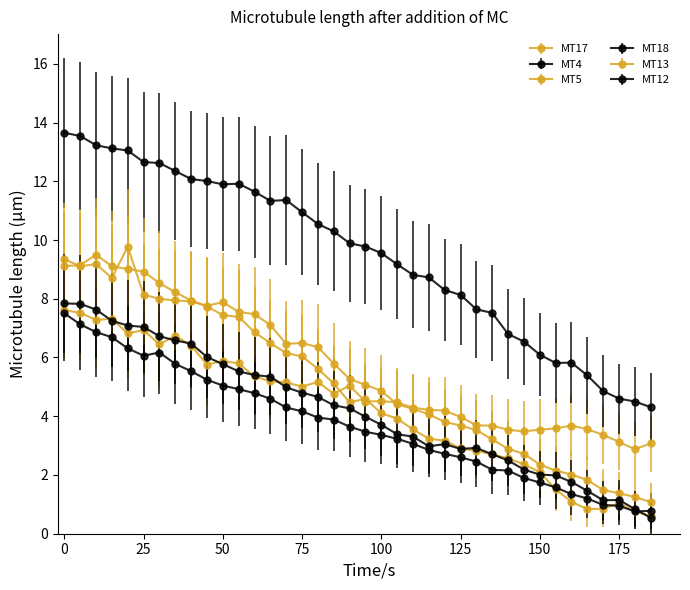

How many lines are shown in the chart?

6